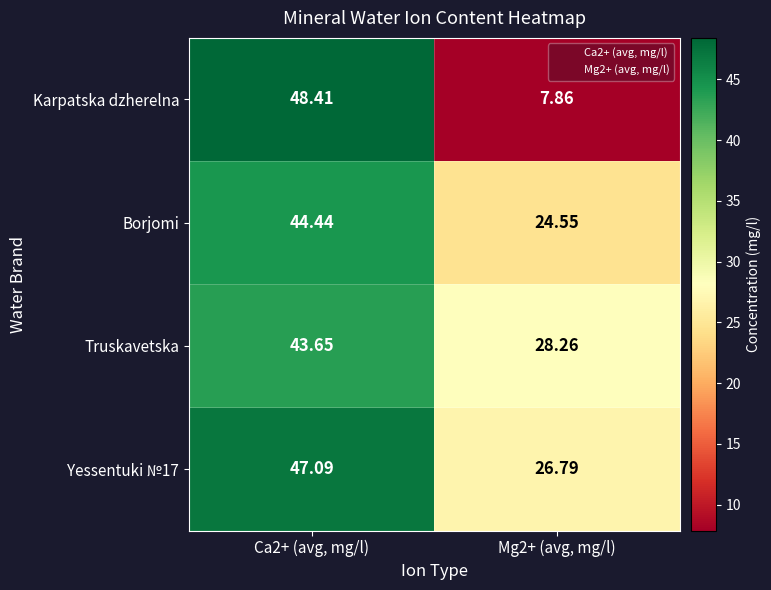

Which series has the widest spread of values?

Karpatska dzherelna